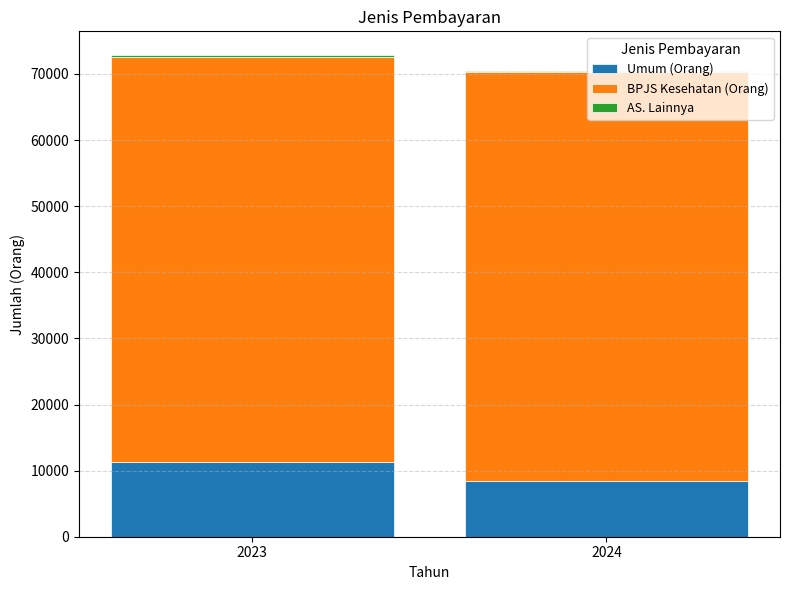

At which label is Umum (Orang) closest to 9839?

2024